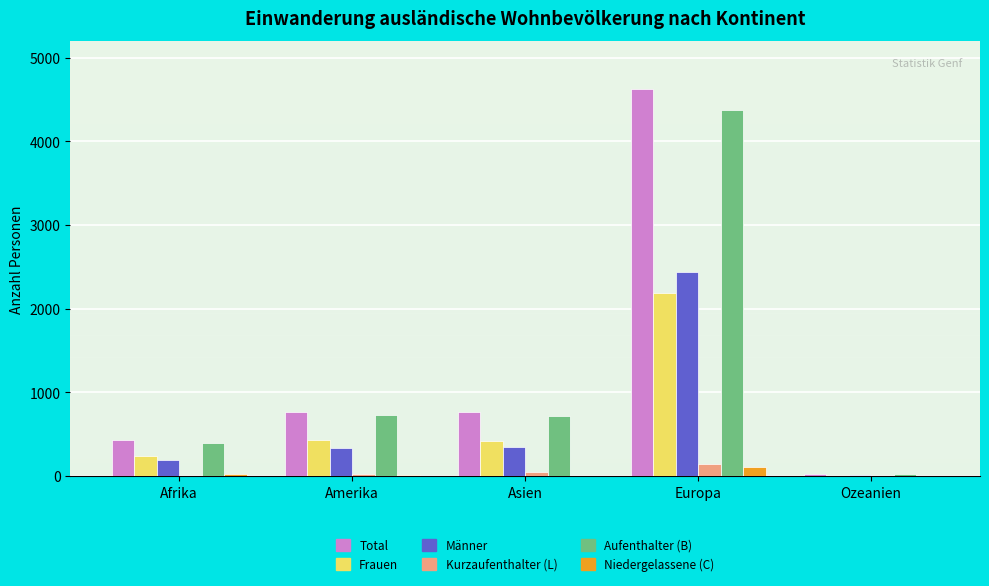

What is the highest value of the Niedergelassene (C) series?

108